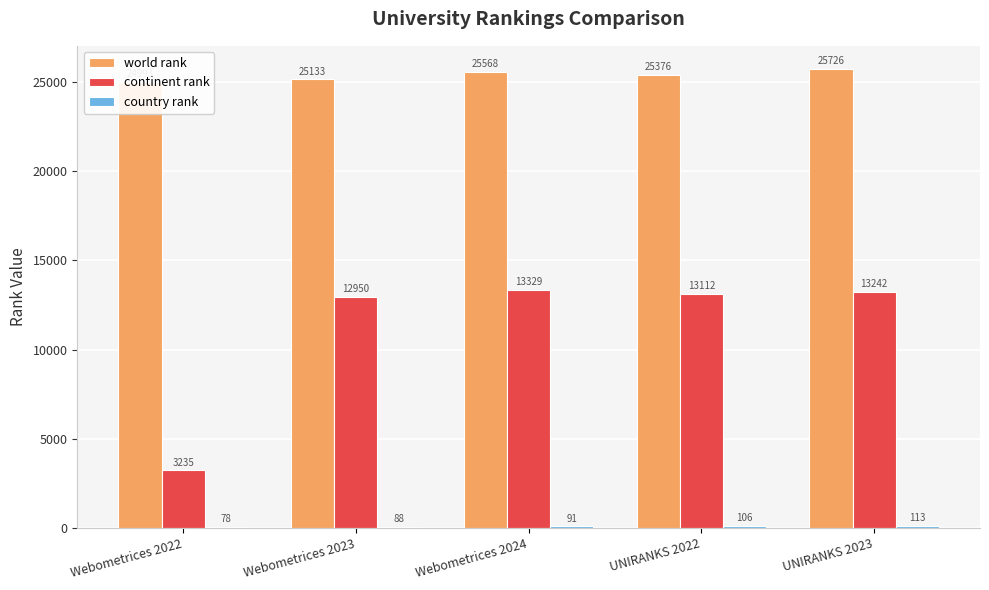

Which series changed the most between Webometrices 2022 and UNIRANKS 2023?

continent rank